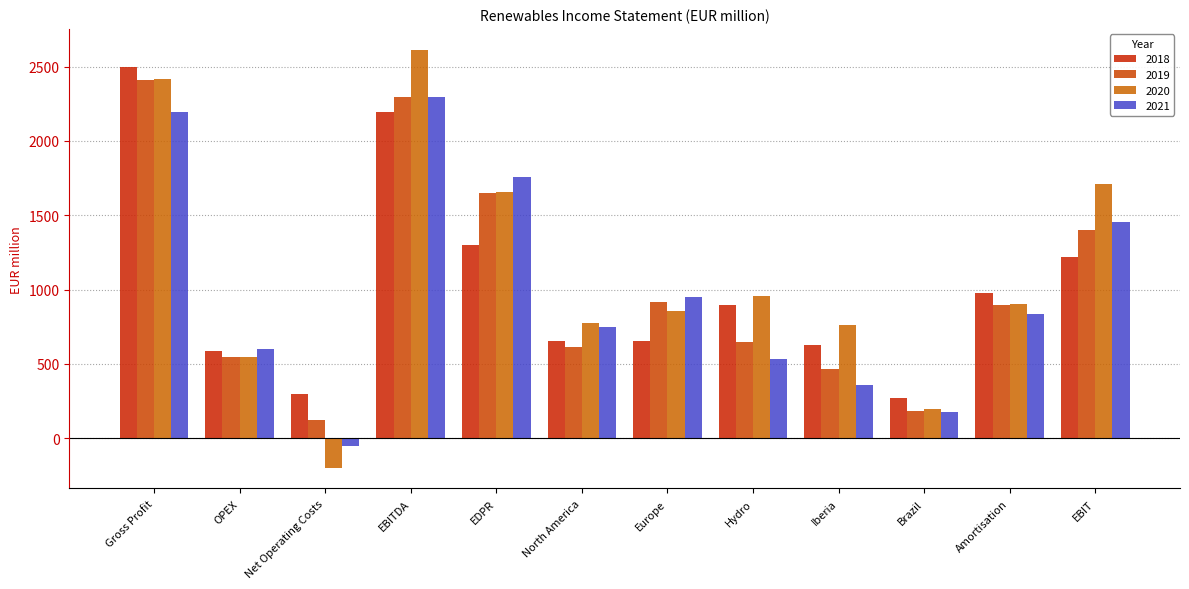

True or false: 2021 has a value of 660.6 at EBIT.

False